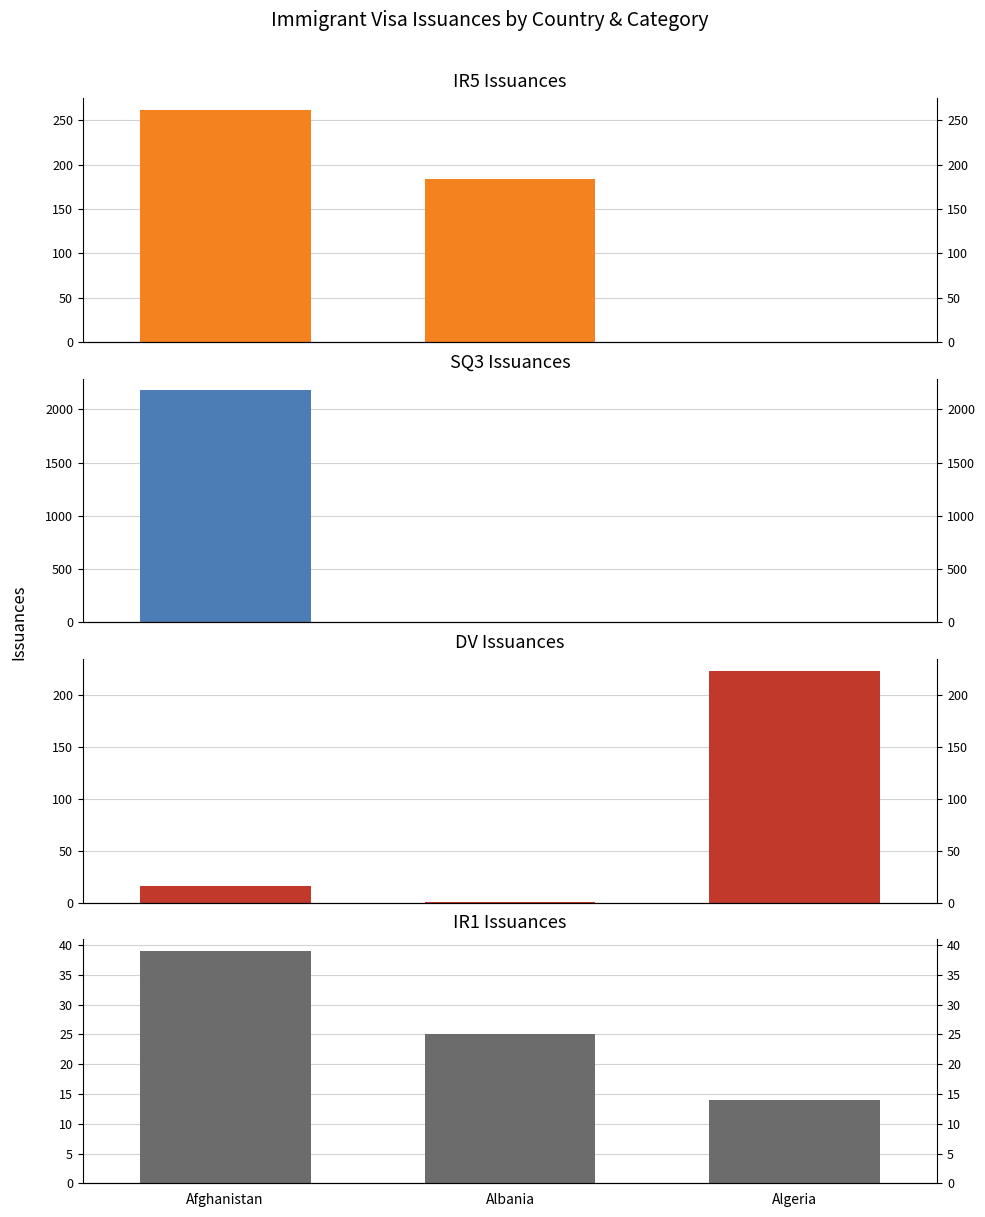

Which series has the largest total across all categories?

SQ3 Issuances